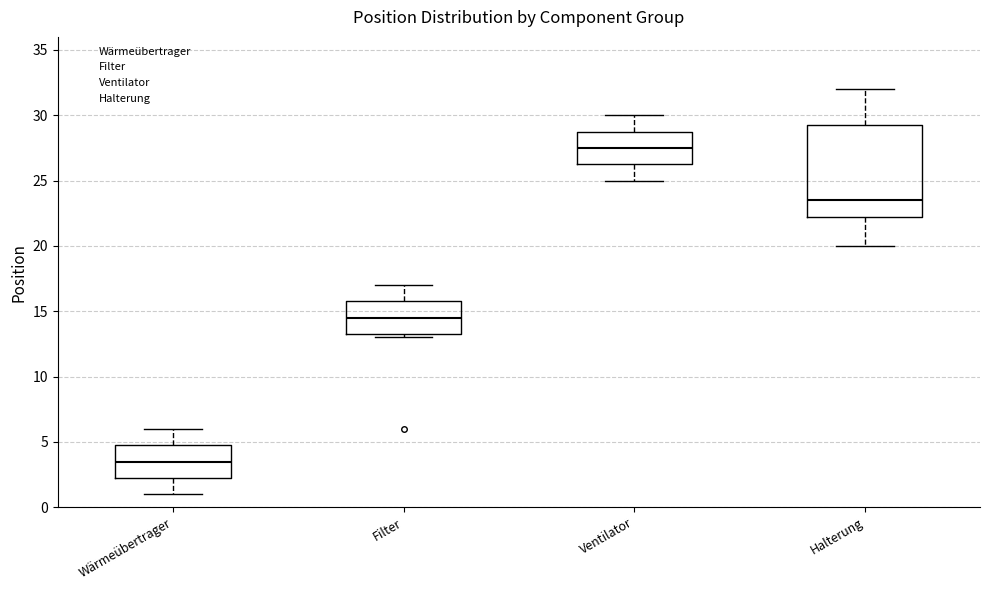

Reading left to right, read every box against the y-axis: the position of its median line, the range the box covers, and the ends of its whiskers. The values are not printed on the chart, so give them approximately, as read against the axis.

Wärmeübertrager: median 3.5, box 2.5 to 5.0, whiskers 1.0 to 6.0
Filter: median 14.5, box 13.5 to 16.0, whiskers 13.0 to 17.0
Ventilator: median 27.5, box 26.5 to 29.0, whiskers 25.0 to 30.0
Halterung: median 23.5, box 22.5 to 29.5, whiskers 20.0 to 32.0